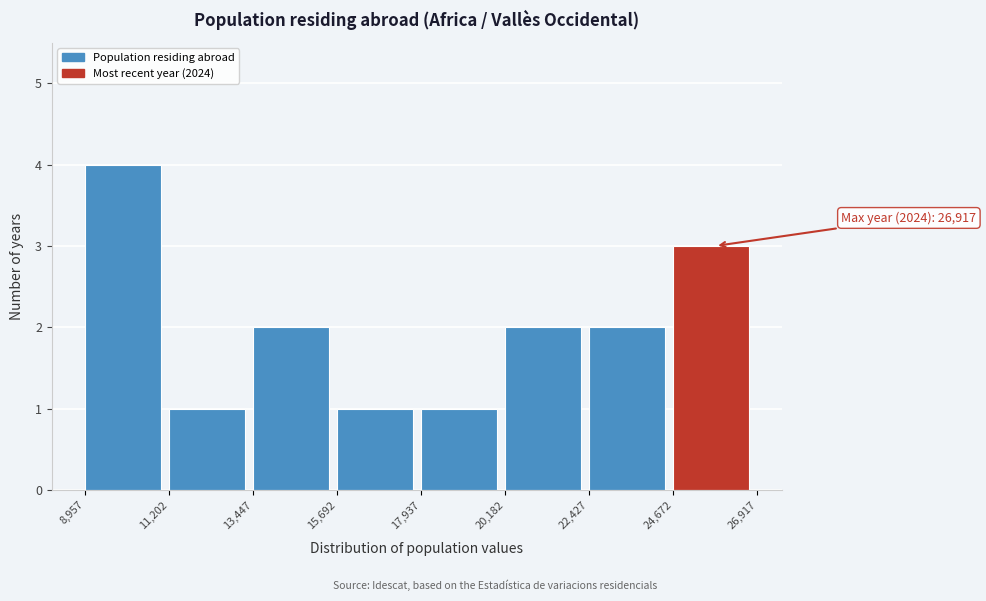

Which range on the x-axis has the tallest bar?

8,957 to 11,202